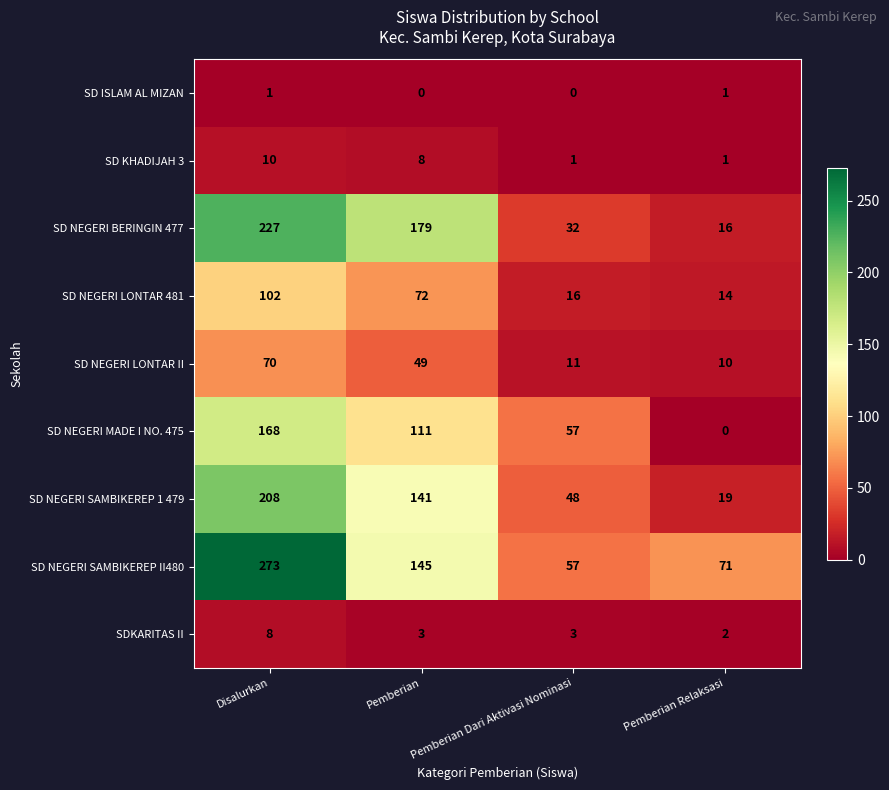

What is the spread (max minus min) of values at Pemberian?

179